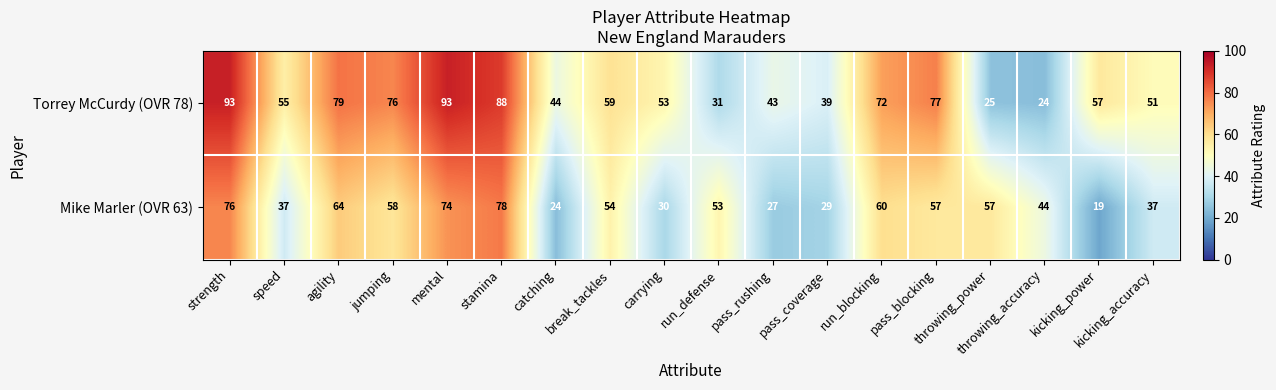

At which category is the sum across all series the highest?

strength